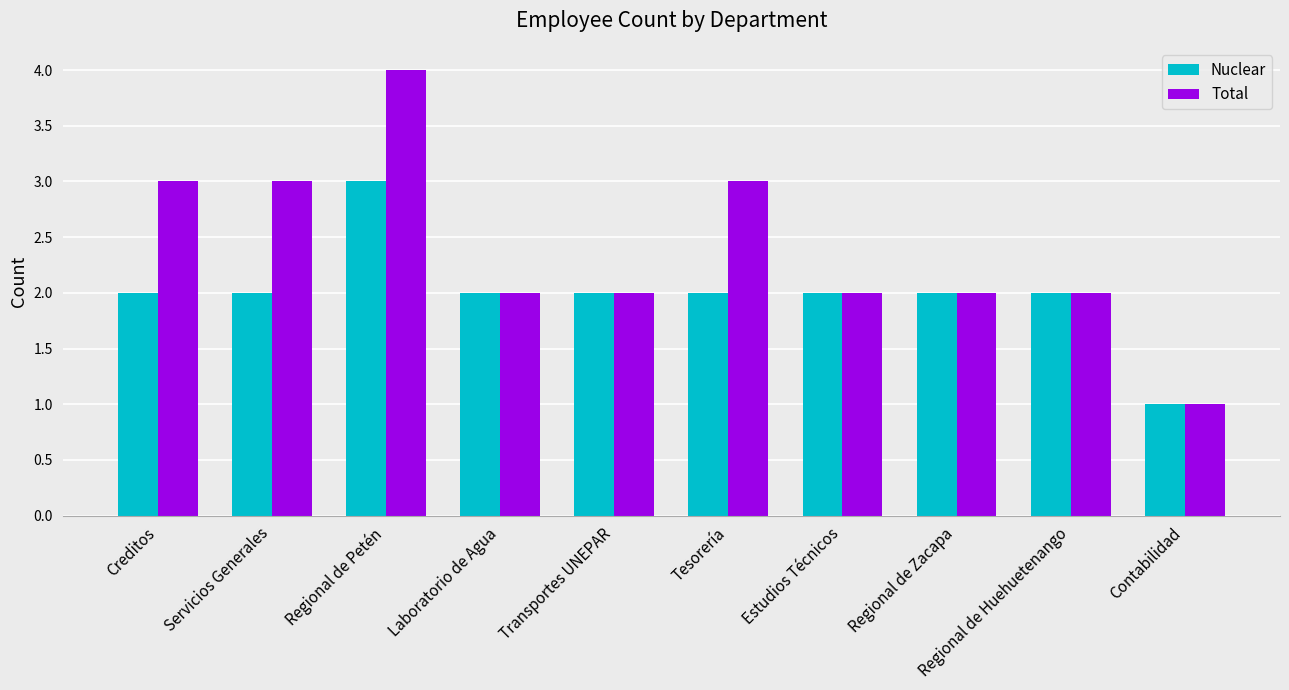

Which series has the largest range (max minus min)?

Total